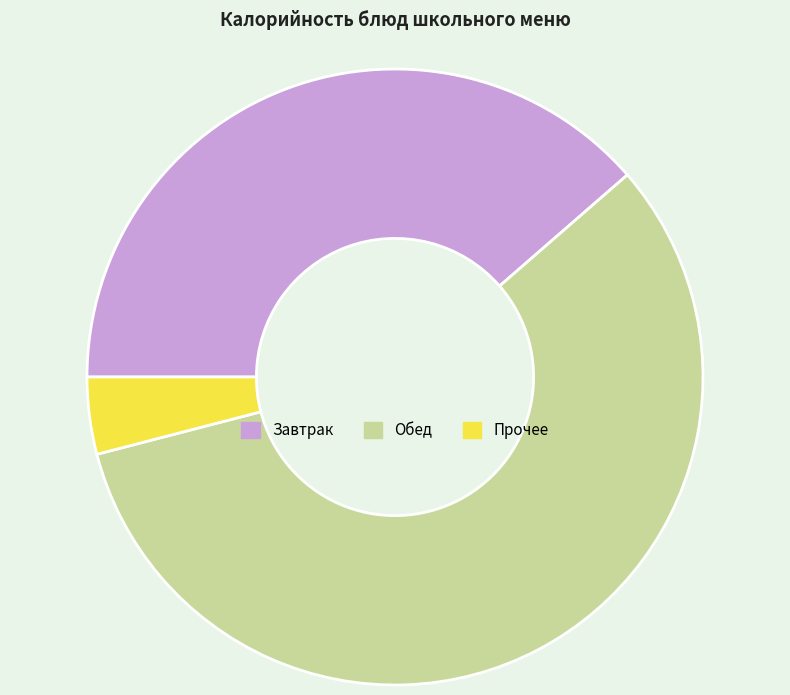

What is the largest slice in the pie chart?

Обед